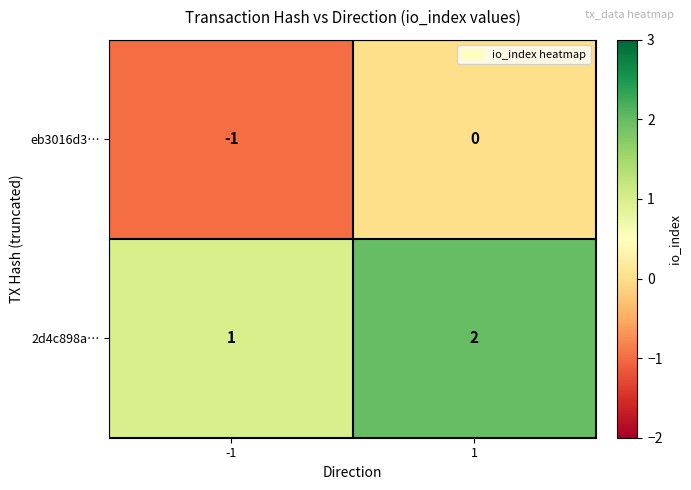

True or false: 2d4c898a… has a value of 1 at -1.

True